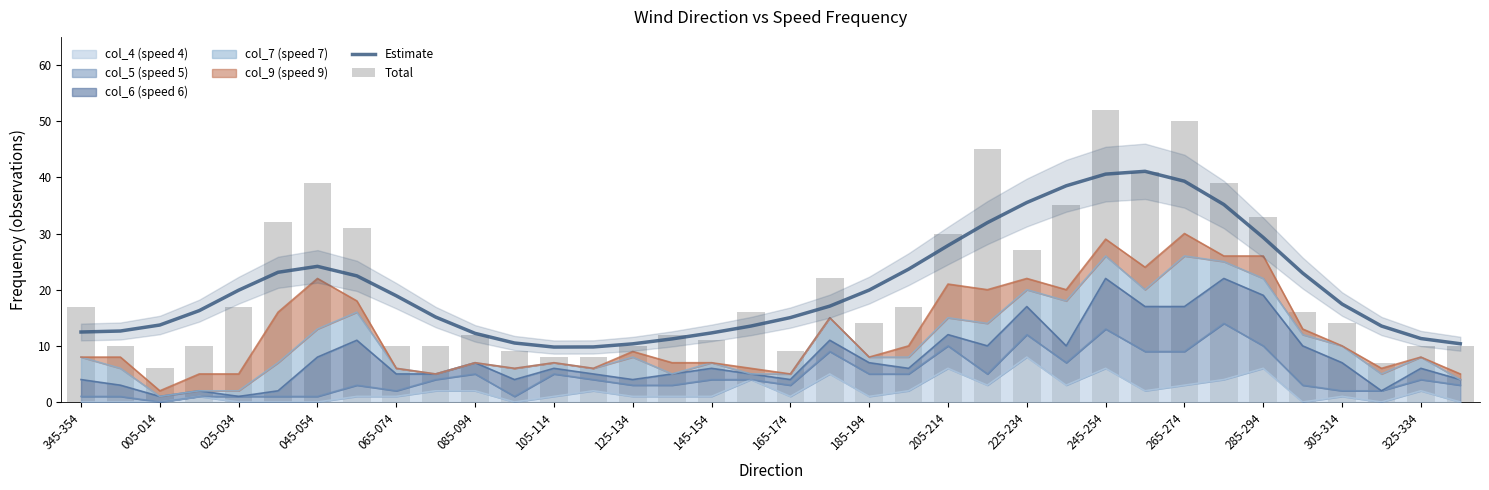

How many groups of bars are there?

36